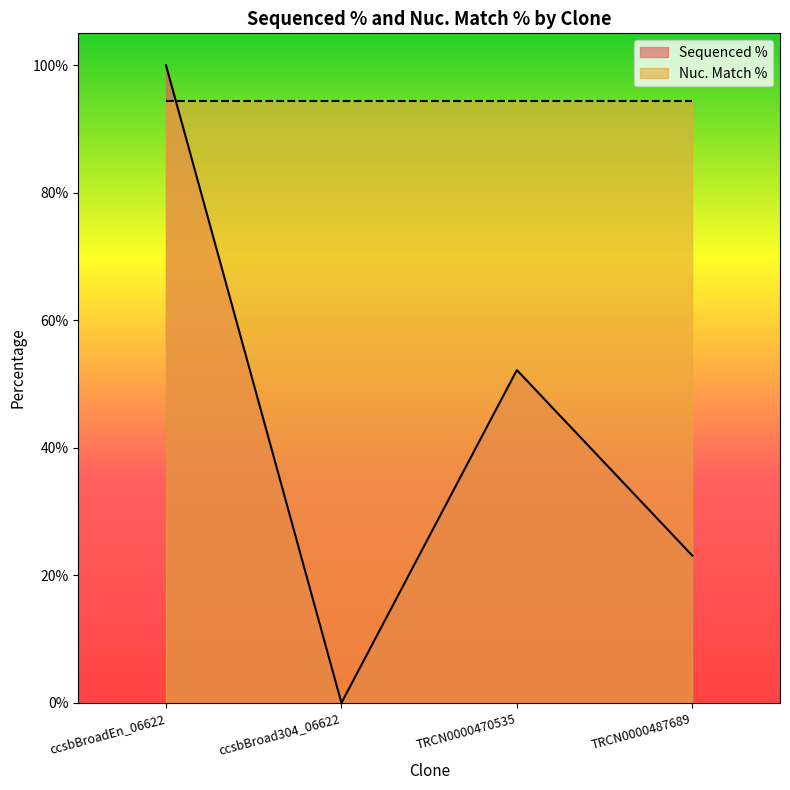

List the labels in order of value, largest first.

ccsbBroadEn_06622, TRCN0000470535, TRCN0000487689, ccsbBroad304_06622